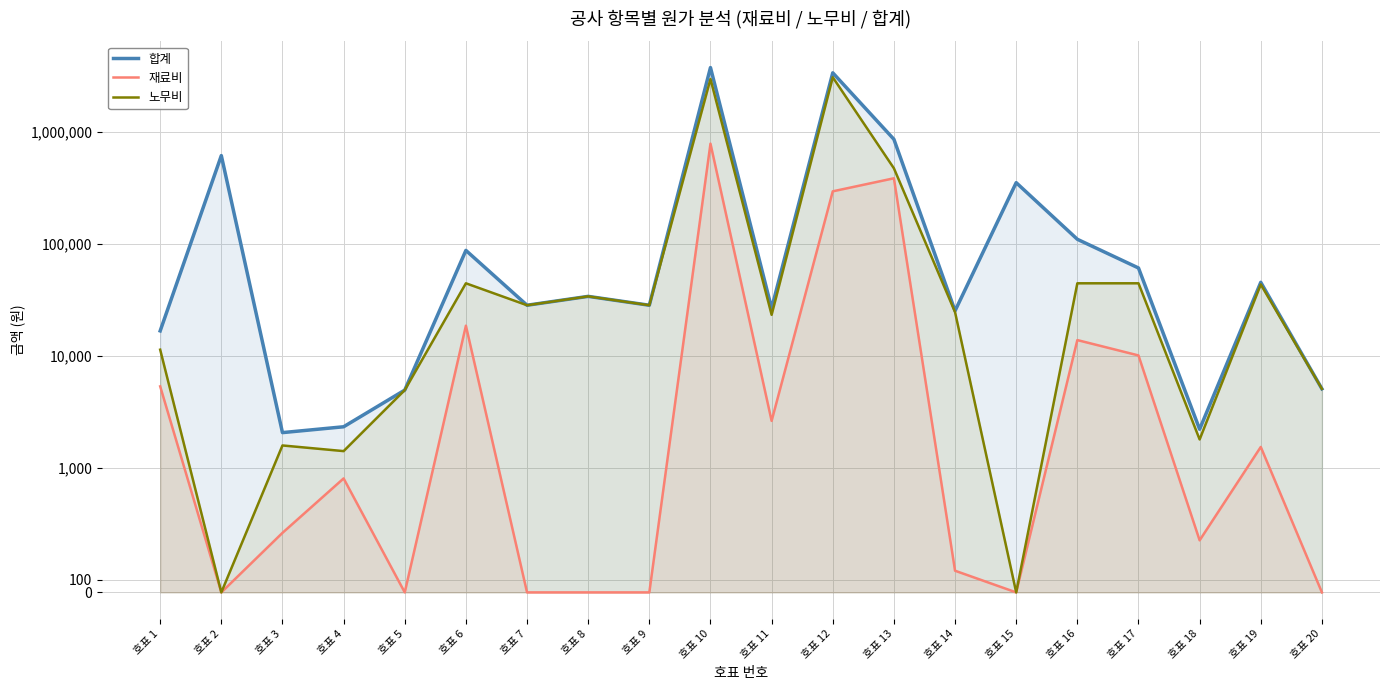

Which series has the largest total across all categories?

합계